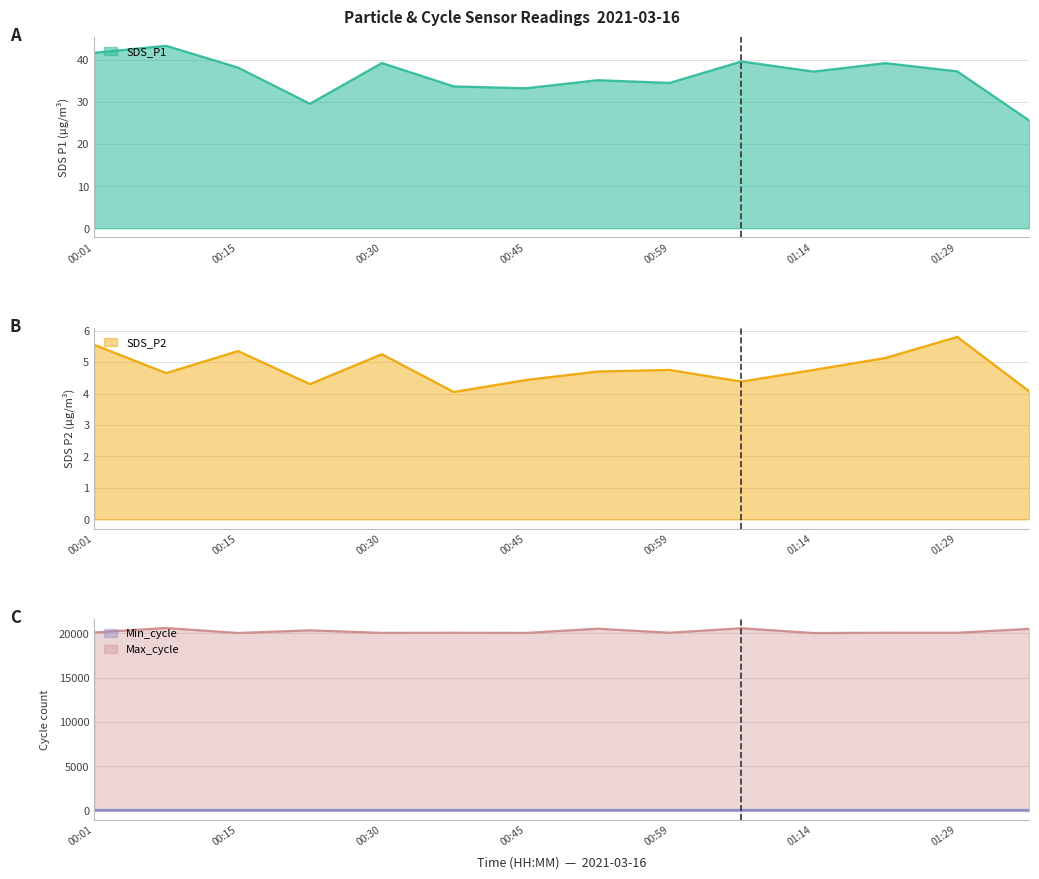

Does the chart have visible grid lines?

Yes